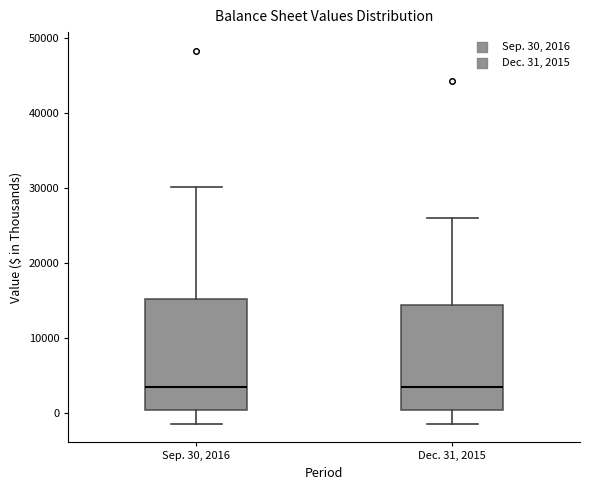

Reading left to right, transcribe this box plot: for each box, give where its median line is, the range the box spans, and where its two whiskers end, as read against the y-axis. The values are not printed on the chart, so give them approximately, as read against the axis.

Sep. 30, 2016: median 3000, box 0 to 15000, whiskers -1000 to 30000
Dec. 31, 2015: median 3000, box 0 to 14000, whiskers -1000 to 26000